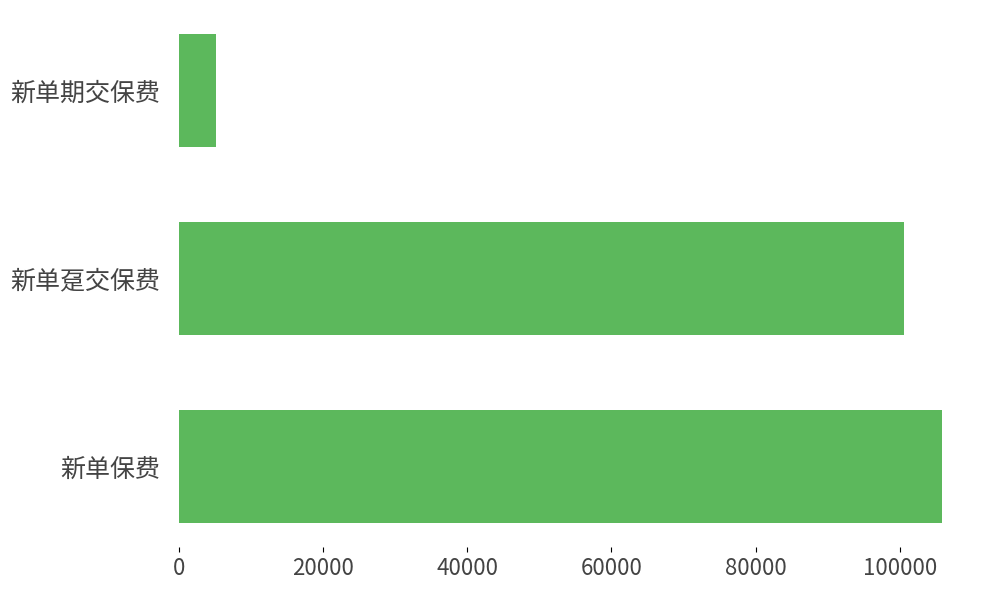

Approximately how many times larger is the value at 新单趸交保费 compared to 新单期交保费?

19.3